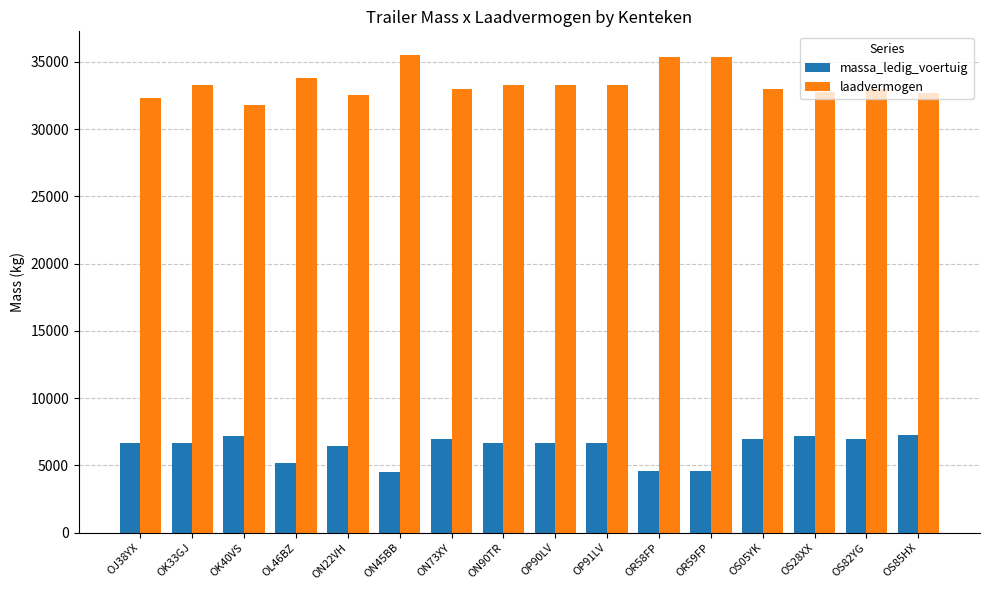

What is the total value across all series at ON22VH?

39000